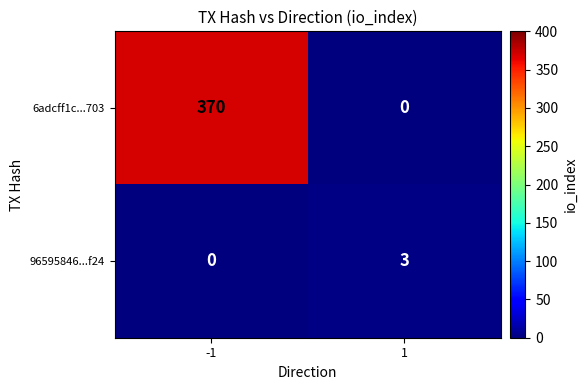

What is the difference between the 6adcff1c...703 values at 1 and -1?

370